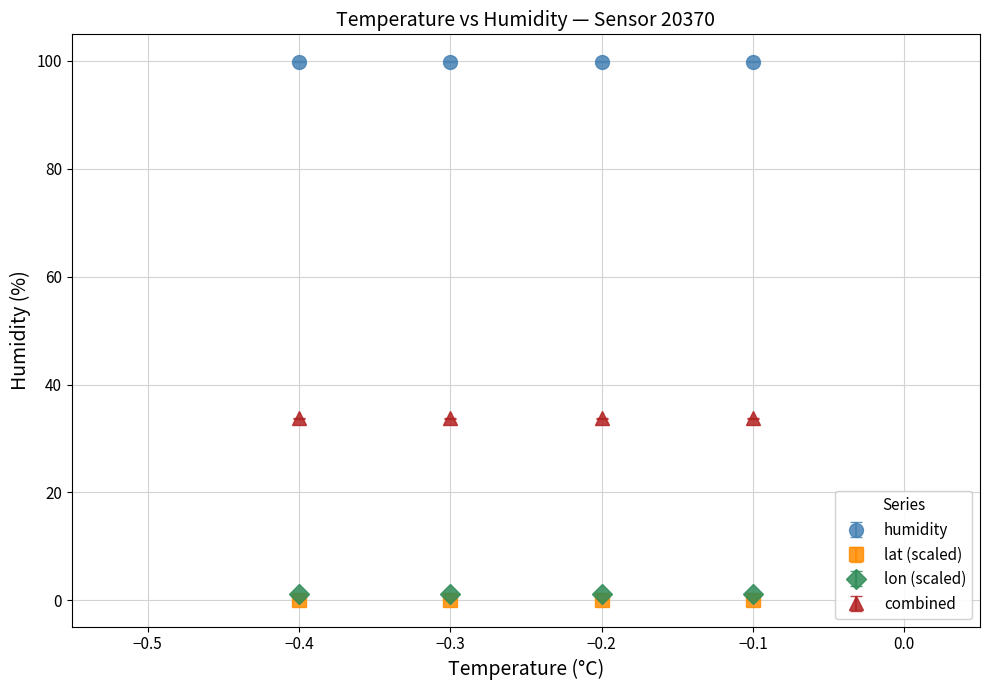

True or false: combined has more than 1 interior local peaks.

False